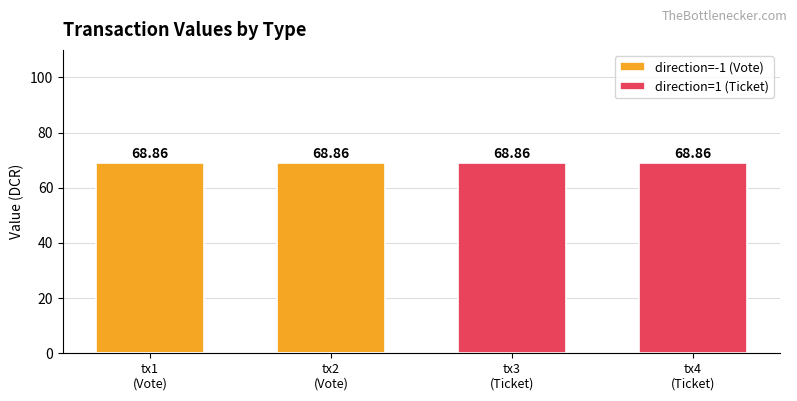

Rank the categories by direction=-1 (Vote) value from highest to lowest.

tx1
(Vote), tx2
(Vote), tx3
(Ticket), tx4
(Ticket)